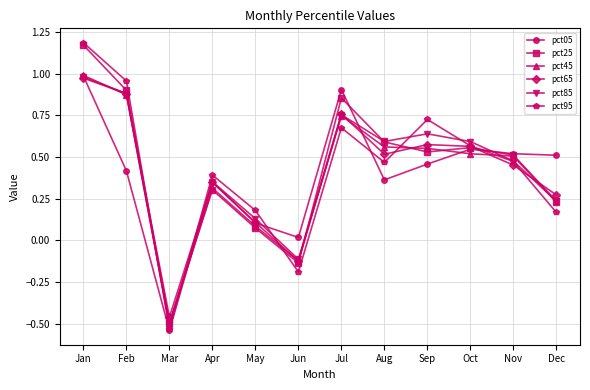

The pct05 series shows 0.9 at Jul. True or false?

True